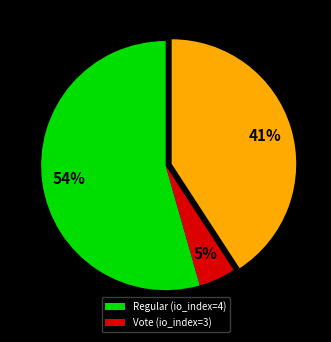

Does any single category account for the majority?

Yes